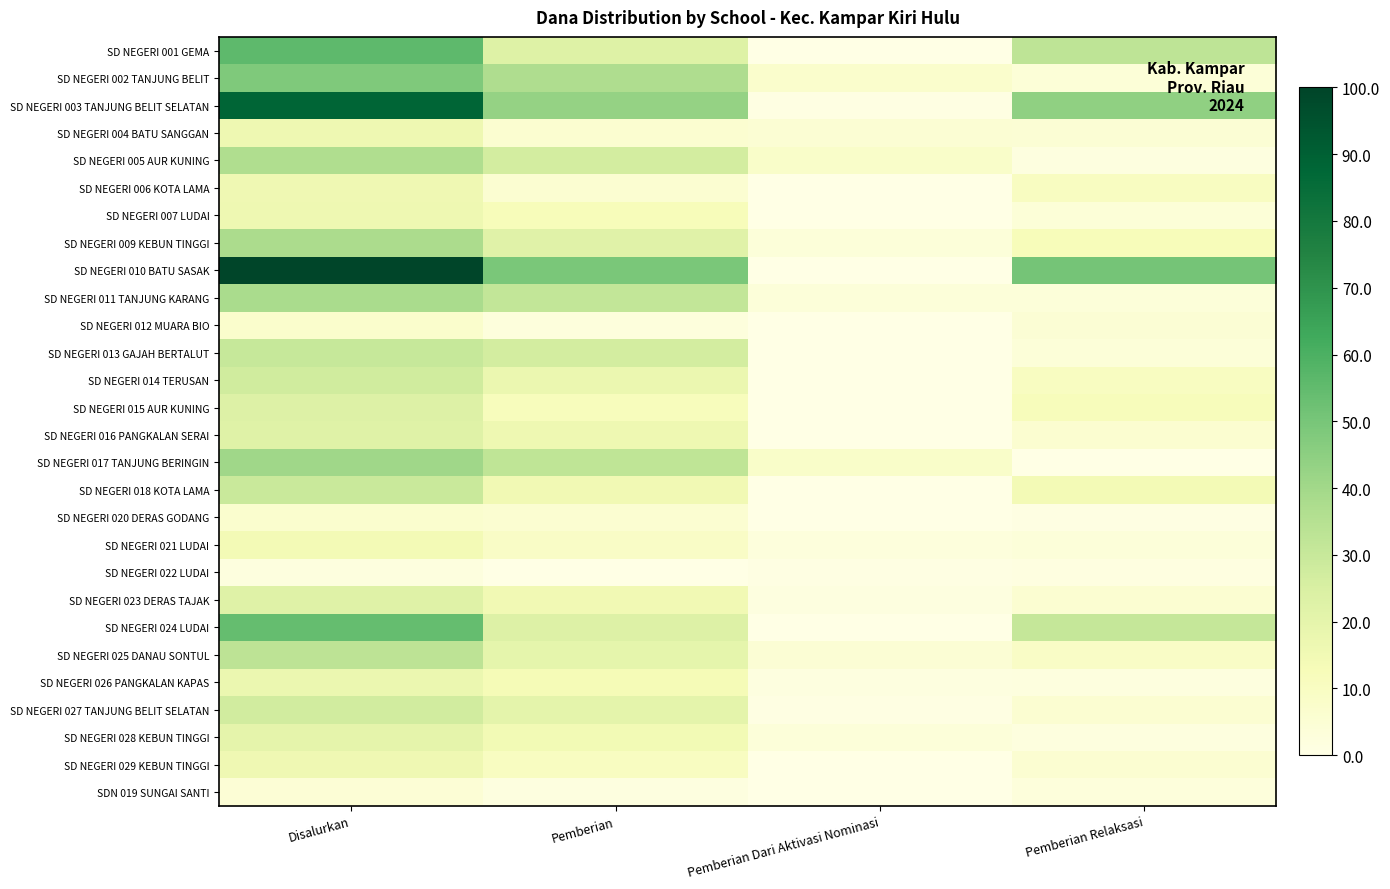

Reading left to right, transcribe all the data shown in this chart.

SD NEGERI 001 GEMA: Disalurkan=55.7	Pemberian=23.0	Pemberian Dari Aktivasi Nominasi=0.0	Pemberian Relaksasi=32.8
SD NEGERI 002 TANJUNG BELIT: Disalurkan=48.4	Pemberian=36.9	Pemberian Dari Aktivasi Nominasi=7.4	Pemberian Relaksasi=4.1
SD NEGERI 003 TANJUNG BELIT SELATAN: Disalurkan=88.1	Pemberian=43.0	Pemberian Dari Aktivasi Nominasi=0.8	Pemberian Relaksasi=44.3
SD NEGERI 004 BATU SANGGAN: Disalurkan=16.4	Pemberian=6.1	Pemberian Dari Aktivasi Nominasi=5.3	Pemberian Relaksasi=4.9
SD NEGERI 005 AUR KUNING: Disalurkan=36.5	Pemberian=26.6	Pemberian Dari Aktivasi Nominasi=8.2	Pemberian Relaksasi=1.6
SD NEGERI 006 KOTA LAMA: Disalurkan=16.0	Pemberian=5.7	Pemberian Dari Aktivasi Nominasi=0.0	Pemberian Relaksasi=10.2
SD NEGERI 007 LUDAI: Disalurkan=16.4	Pemberian=12.3	Pemberian Dari Aktivasi Nominasi=0.0	Pemberian Relaksasi=4.1
SD NEGERI 009 KEBUN TINGGI: Disalurkan=37.7	Pemberian=22.1	Pemberian Dari Aktivasi Nominasi=3.3	Pemberian Relaksasi=12.3
SD NEGERI 010 BATU SASAK: Disalurkan=100.0	Pemberian=49.6	Pemberian Dari Aktivasi Nominasi=0.0	Pemberian Relaksasi=50.4
SD NEGERI 011 TANJUNG KARANG: Disalurkan=38.1	Pemberian=31.6	Pemberian Dari Aktivasi Nominasi=3.3	Pemberian Relaksasi=3.3
SD NEGERI 012 MUARA BIO: Disalurkan=7.4	Pemberian=2.5	Pemberian Dari Aktivasi Nominasi=0.0	Pemberian Relaksasi=4.9
SD NEGERI 013 GAJAH BERTALUT: Disalurkan=30.3	Pemberian=26.6	Pemberian Dari Aktivasi Nominasi=0.0	Pemberian Relaksasi=3.7
SD NEGERI 014 TERUSAN: Disalurkan=27.5	Pemberian=17.2	Pemberian Dari Aktivasi Nominasi=0.0	Pemberian Relaksasi=10.2
SD NEGERI 015 AUR KUNING: Disalurkan=23.4	Pemberian=11.5	Pemberian Dari Aktivasi Nominasi=0.0	Pemberian Relaksasi=11.9
SD NEGERI 016 PANGKALAN SERAI: Disalurkan=22.5	Pemberian=16.4	Pemberian Dari Aktivasi Nominasi=0.0	Pemberian Relaksasi=6.1
SD NEGERI 017 TANJUNG BERINGIN: Disalurkan=40.6	Pemberian=32.4	Pemberian Dari Aktivasi Nominasi=8.2	Pemberian Relaksasi=0.0
SD NEGERI 018 KOTA LAMA: Disalurkan=29.5	Pemberian=15.2	Pemberian Dari Aktivasi Nominasi=0.0	Pemberian Relaksasi=14.3
SD NEGERI 020 DERAS GODANG: Disalurkan=6.6	Pemberian=5.7	Pemberian Dari Aktivasi Nominasi=0.0	Pemberian Relaksasi=0.8
SD NEGERI 021 LUDAI: Disalurkan=14.3	Pemberian=8.6	Pemberian Dari Aktivasi Nominasi=2.5	Pemberian Relaksasi=3.3
SD NEGERI 022 LUDAI: Disalurkan=2.0	Pemberian=0.0	Pemberian Dari Aktivasi Nominasi=0.8	Pemberian Relaksasi=1.2
SD NEGERI 023 DERAS TAJAK: Disalurkan=22.5	Pemberian=15.2	Pemberian Dari Aktivasi Nominasi=1.6	Pemberian Relaksasi=5.7
SD NEGERI 024 LUDAI: Disalurkan=54.1	Pemberian=23.4	Pemberian Dari Aktivasi Nominasi=0.0	Pemberian Relaksasi=30.7
SD NEGERI 025 DANAU SONTUL: Disalurkan=33.2	Pemberian=19.7	Pemberian Dari Aktivasi Nominasi=4.9	Pemberian Relaksasi=8.6
SD NEGERI 026 PANGKALAN KAPAS: Disalurkan=17.2	Pemberian=13.5	Pemberian Dari Aktivasi Nominasi=1.6	Pemberian Relaksasi=2.0
SD NEGERI 027 TANJUNG BELIT SELATAN: Disalurkan=27.0	Pemberian=20.5	Pemberian Dari Aktivasi Nominasi=0.8	Pemberian Relaksasi=5.7
SD NEGERI 028 KEBUN TINGGI: Disalurkan=20.1	Pemberian=14.8	Pemberian Dari Aktivasi Nominasi=3.3	Pemberian Relaksasi=2.0
SD NEGERI 029 KEBUN TINGGI: Disalurkan=16.0	Pemberian=10.2	Pemberian Dari Aktivasi Nominasi=0.0	Pemberian Relaksasi=5.7
SDN 019 SUNGAI SANTI: Disalurkan=4.5	Pemberian=1.6	Pemberian Dari Aktivasi Nominasi=0.0	Pemberian Relaksasi=2.9